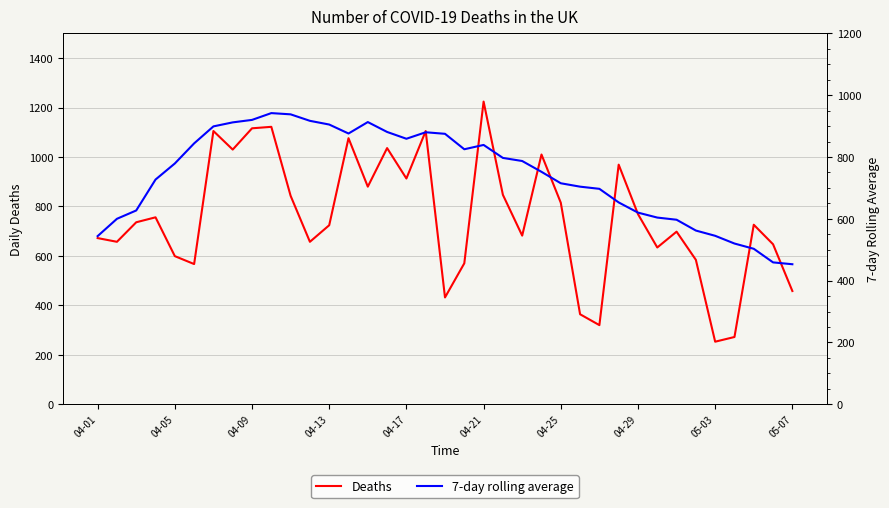

How many times do 7-day rolling average and Deaths cross each other?

14